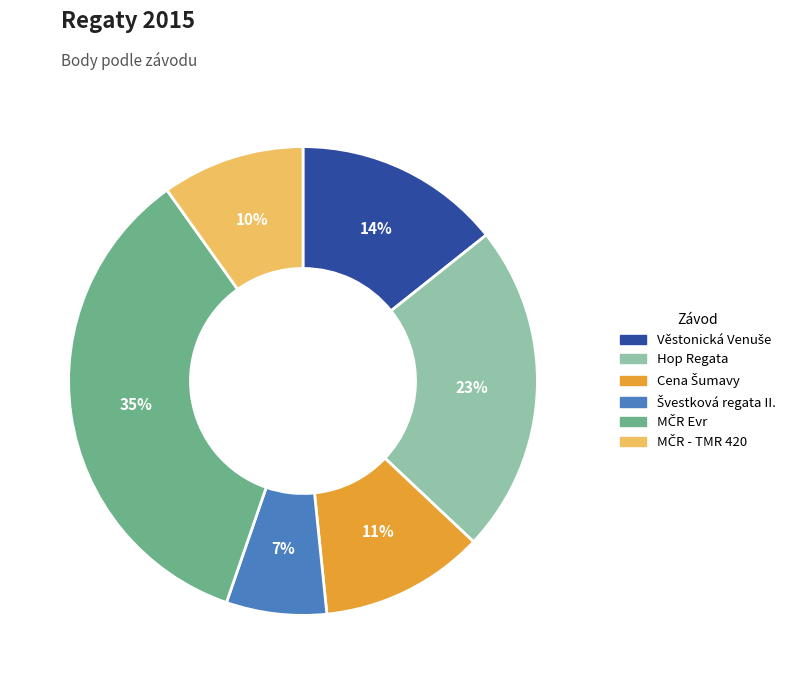

To the nearest percent, what is the average slice percentage?

17%